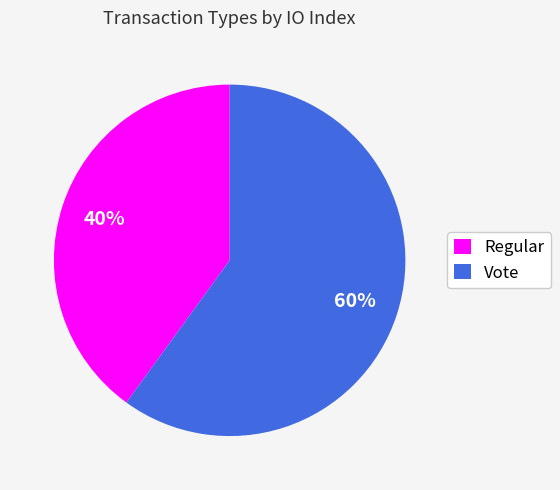

Which has a higher value, Vote or Regular?

Vote